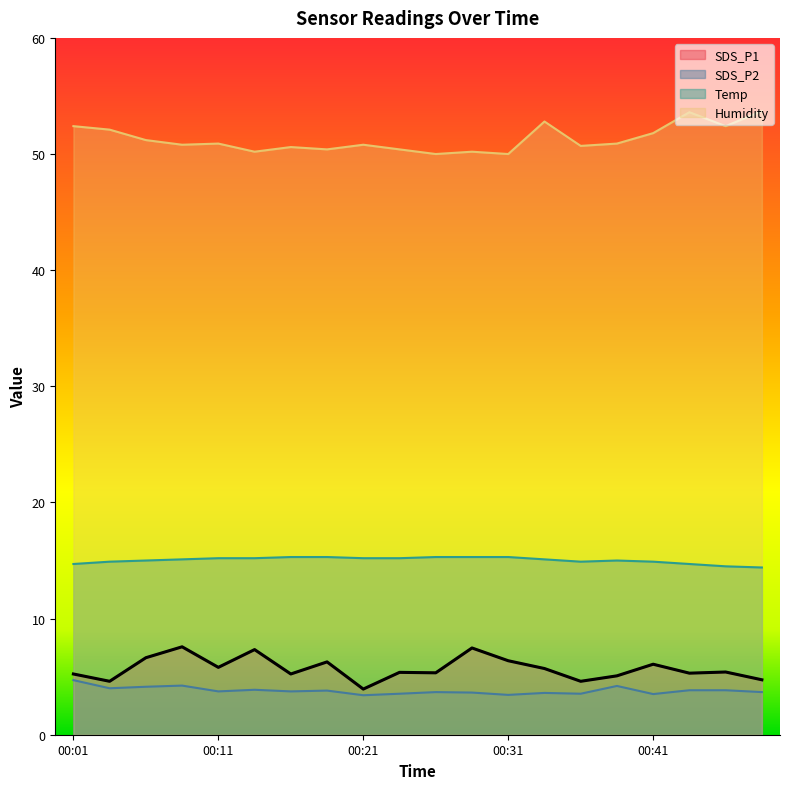

What is the average value of the Humidity series?

51.3